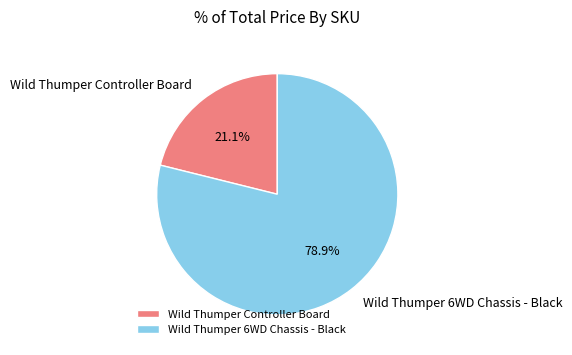

How many slices are in this pie chart?

2